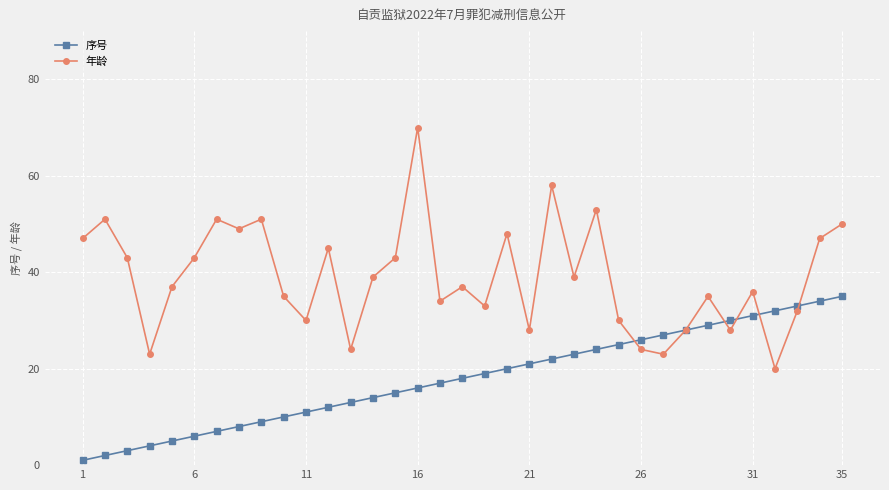

In 年龄, how many points are lower than both neighbors (excluding endpoints)?

11